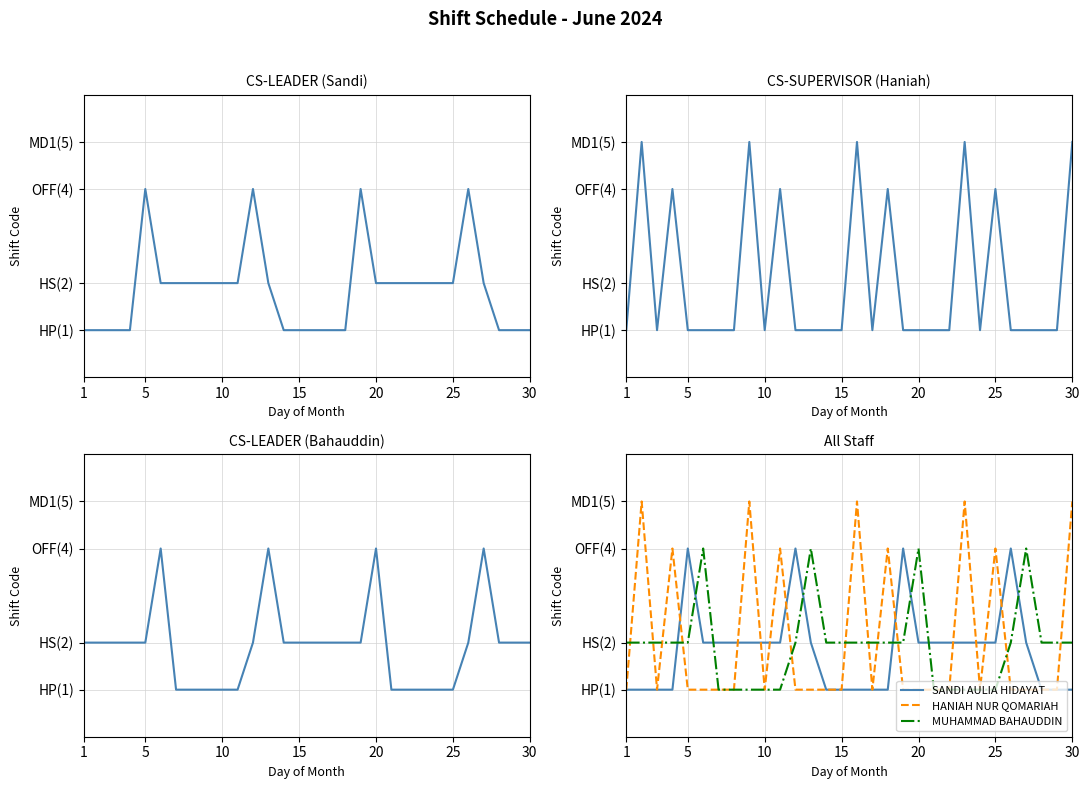

How many lines are shown in the chart?

3